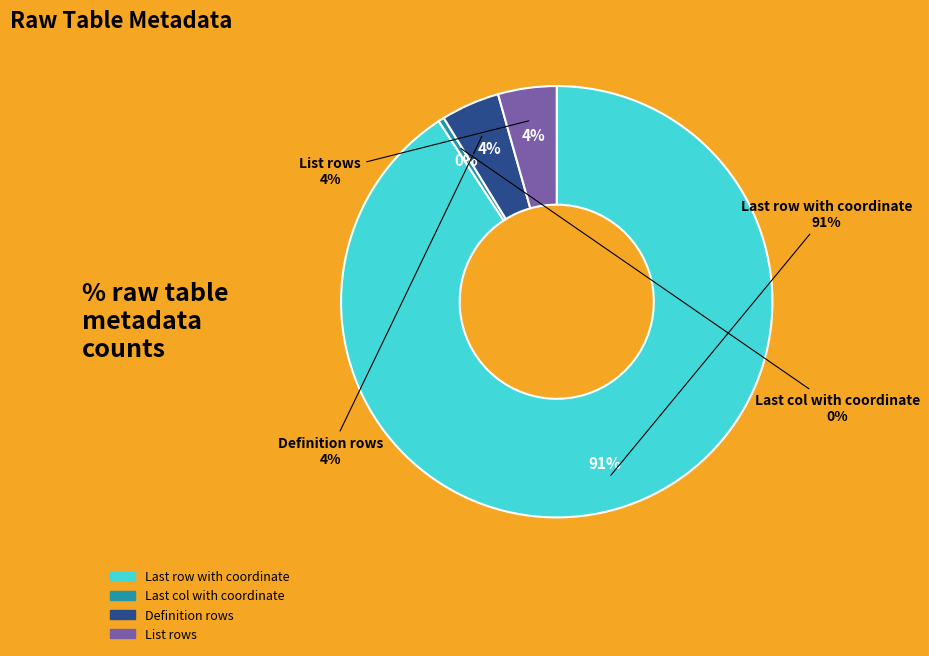

True or false: List rows accounts for 4% of the total.

True